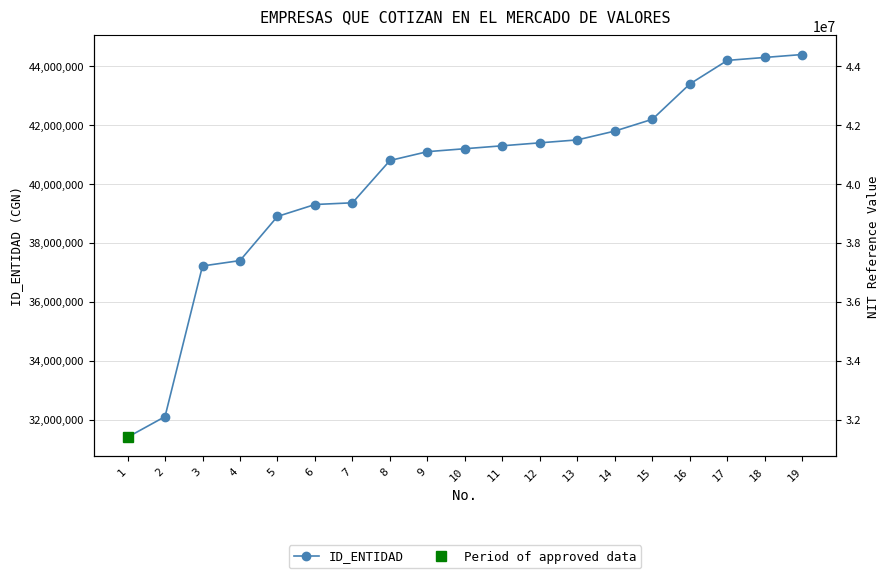

Which label corresponds to the largest value in the chart?

19